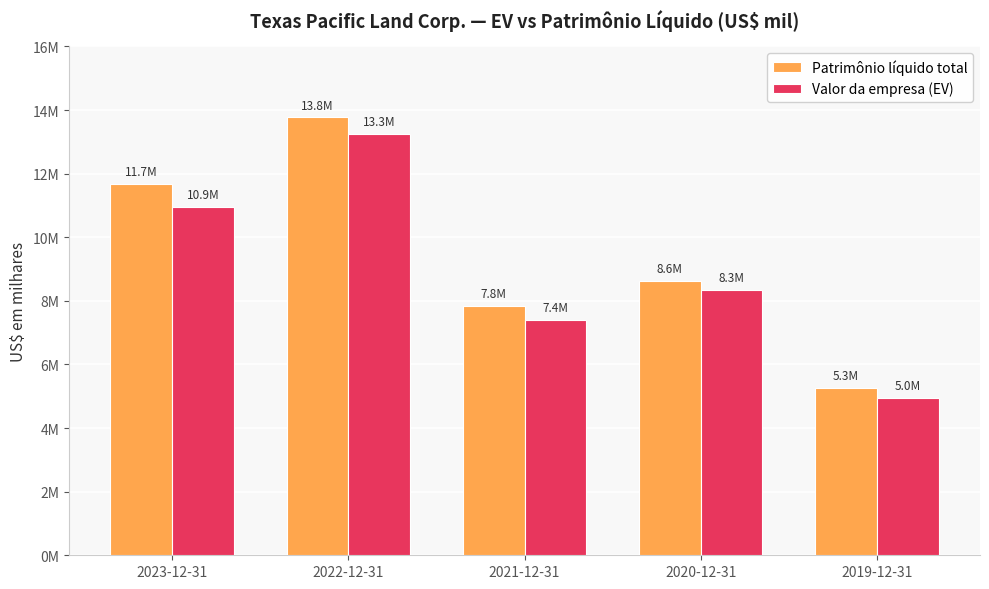

What are all the series names shown in the legend?

Patrimônio líquido total, Valor da empresa (EV)